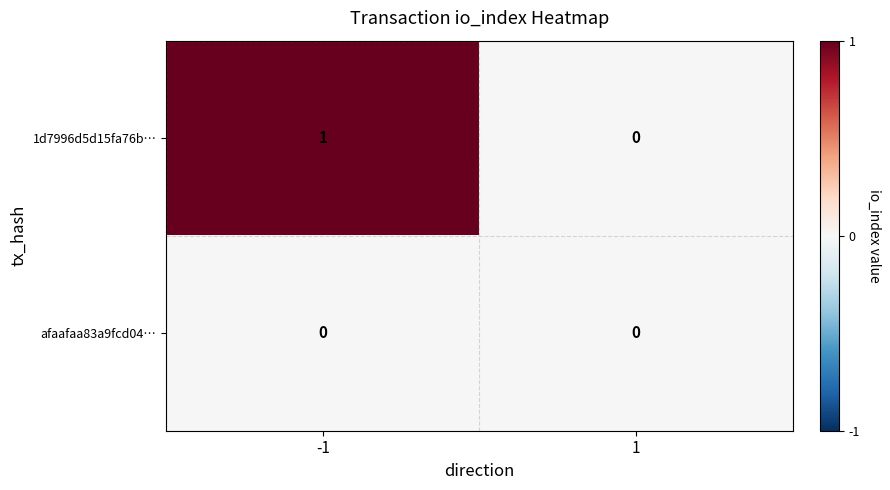

Which series has the largest range (max minus min)?

1d7996d5d15fa76b…